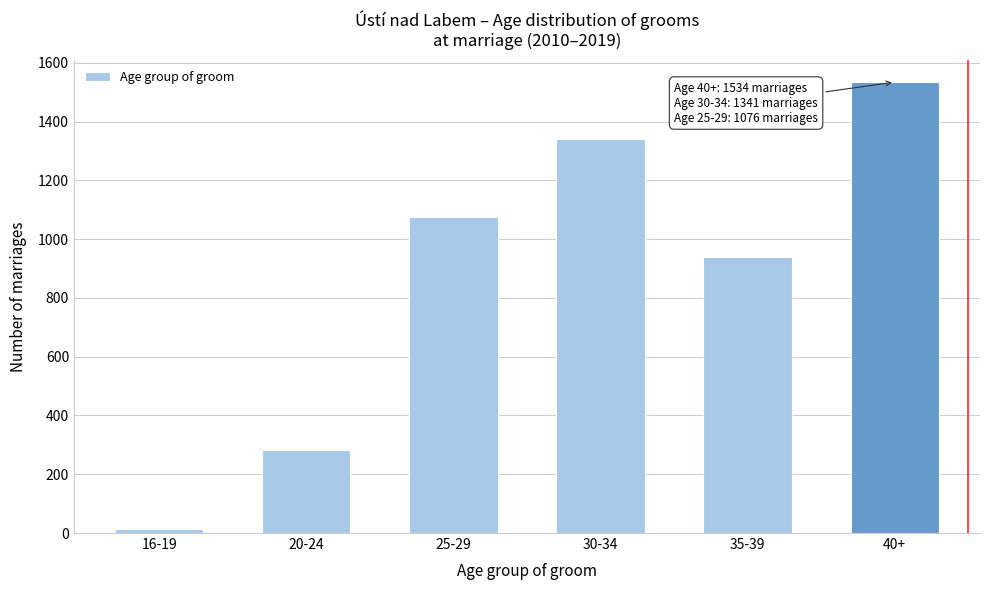

Reading left to right, what are all the values shown in this chart?

14	284	1076	1341	940	1534